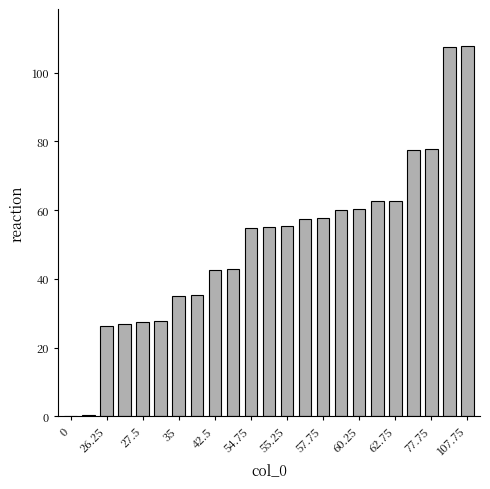

Count the number of data series in this chart.

1